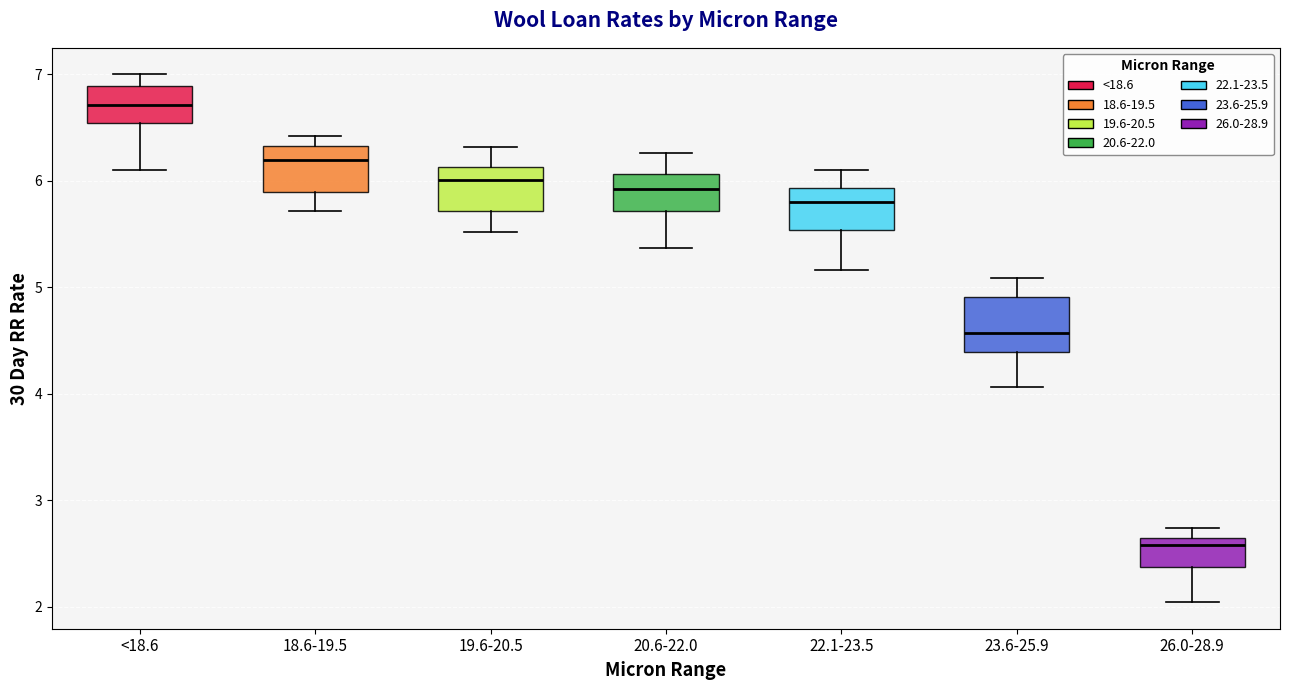

Which box's median line is the lowest?

26.0-28.9